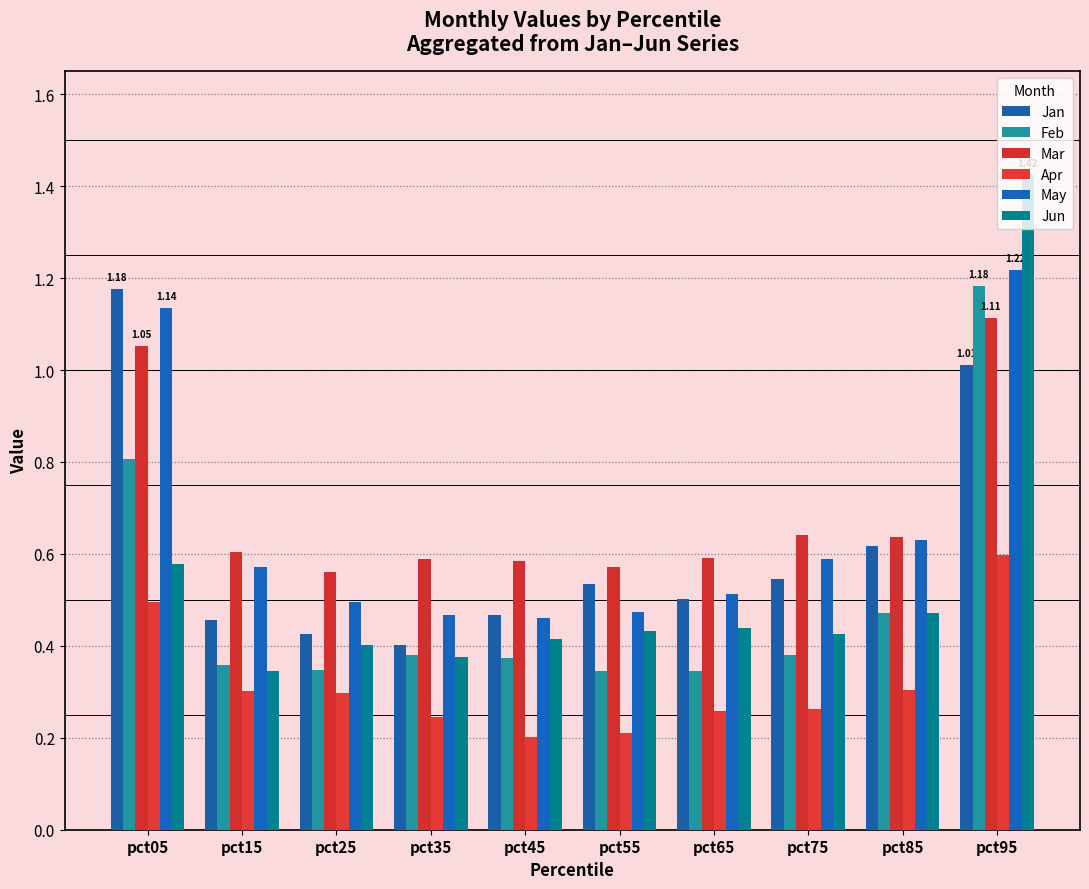

What is the maximum value shown in the chart?

1.4